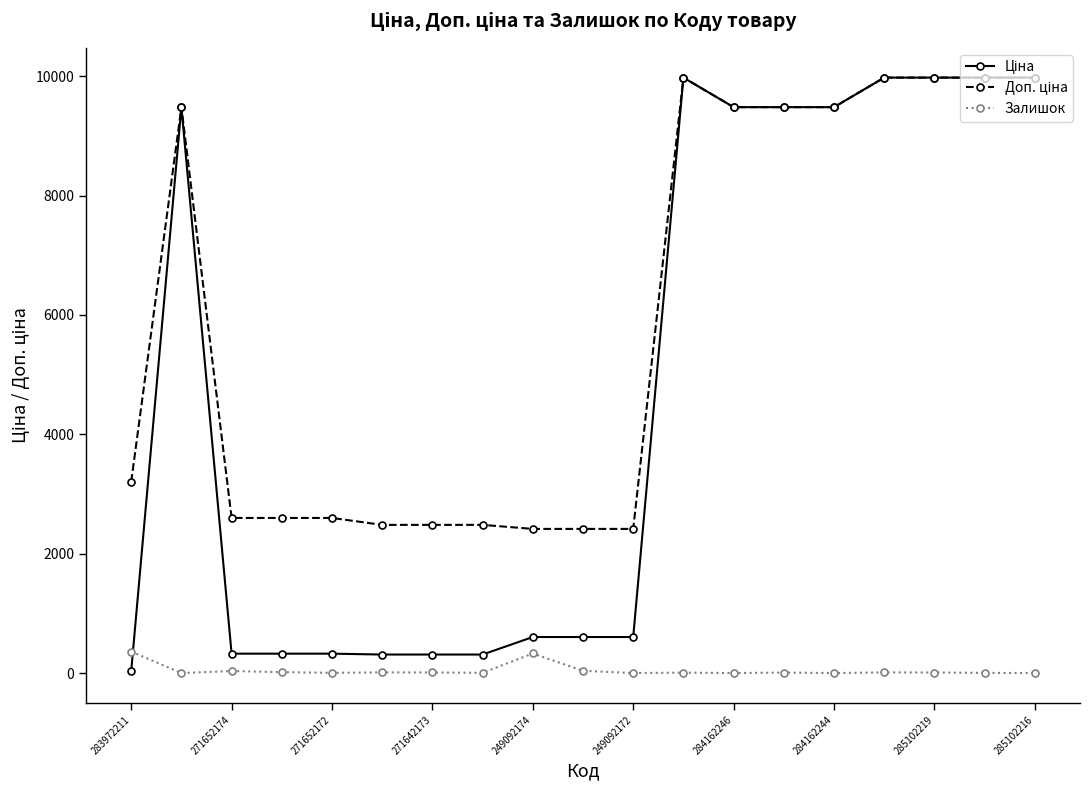

How many lines are shown in the chart?

3